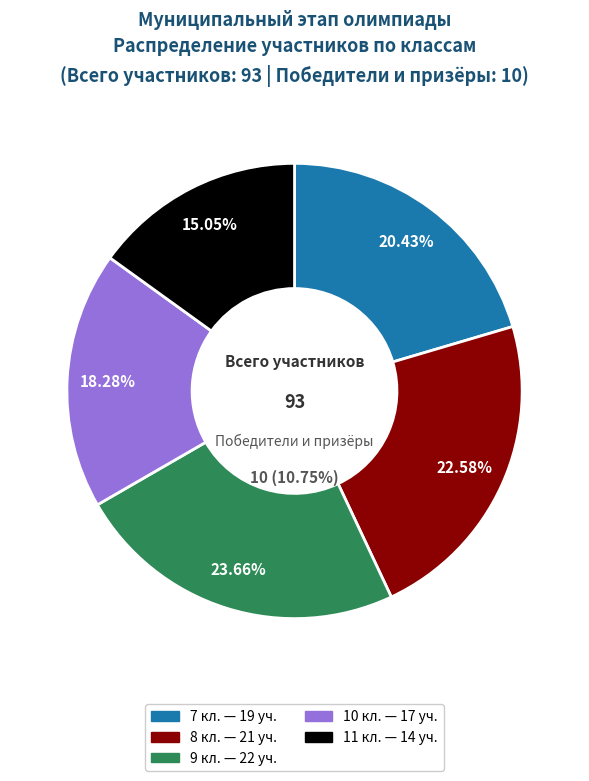

Is the sum of 9 кл. and 11 кл. greater than half?

No